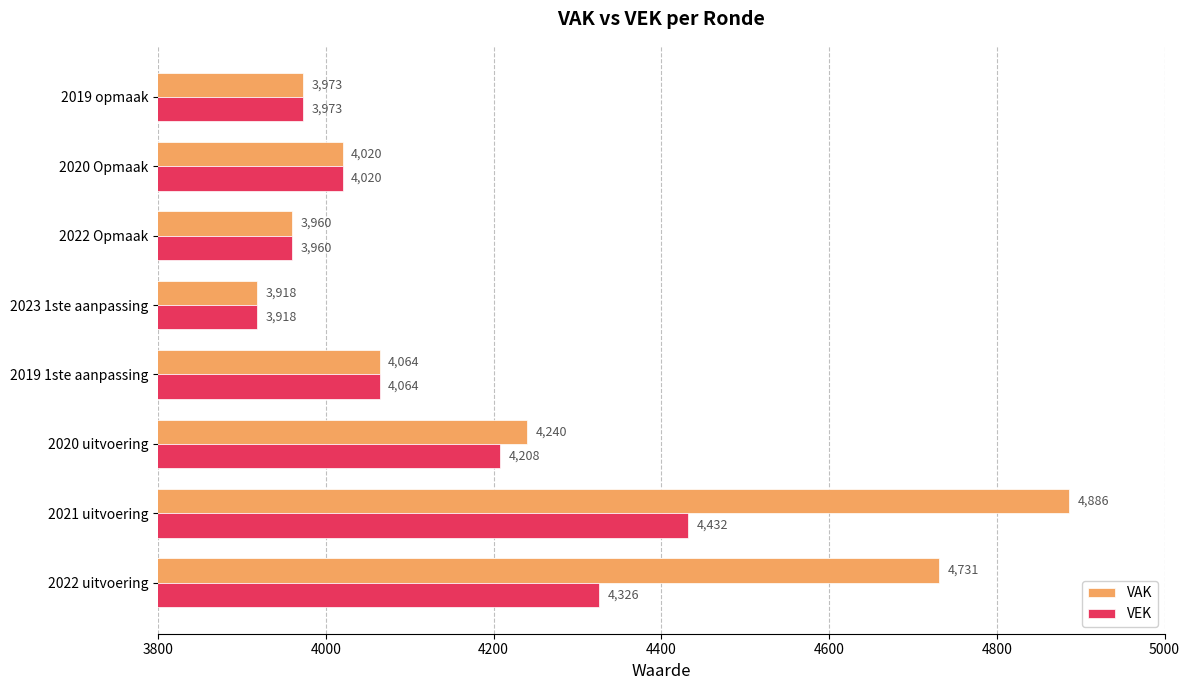

What is the minimum value shown in the chart?

3918